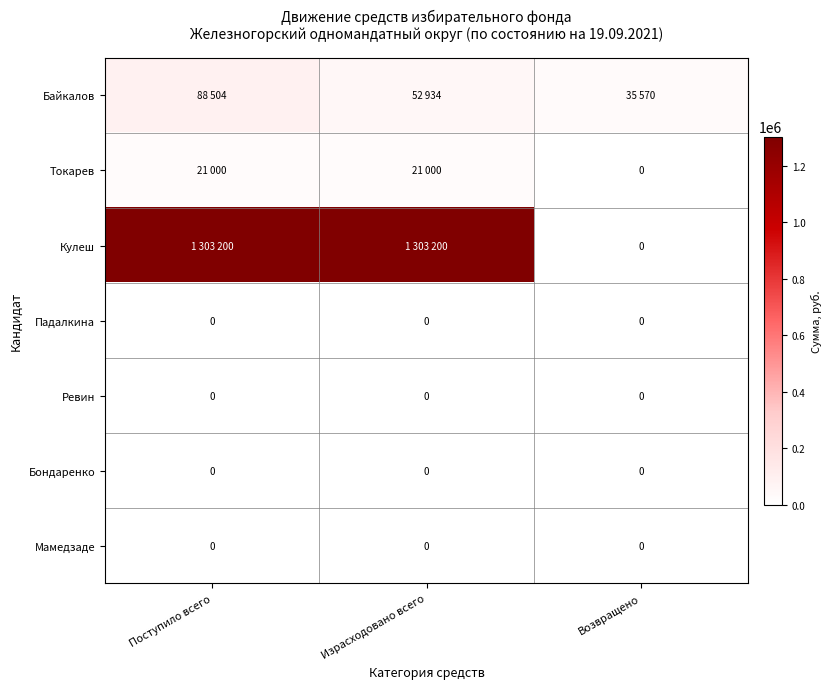

True or false: Бондаренко has a value of 0 at Израсходовано всего.

True